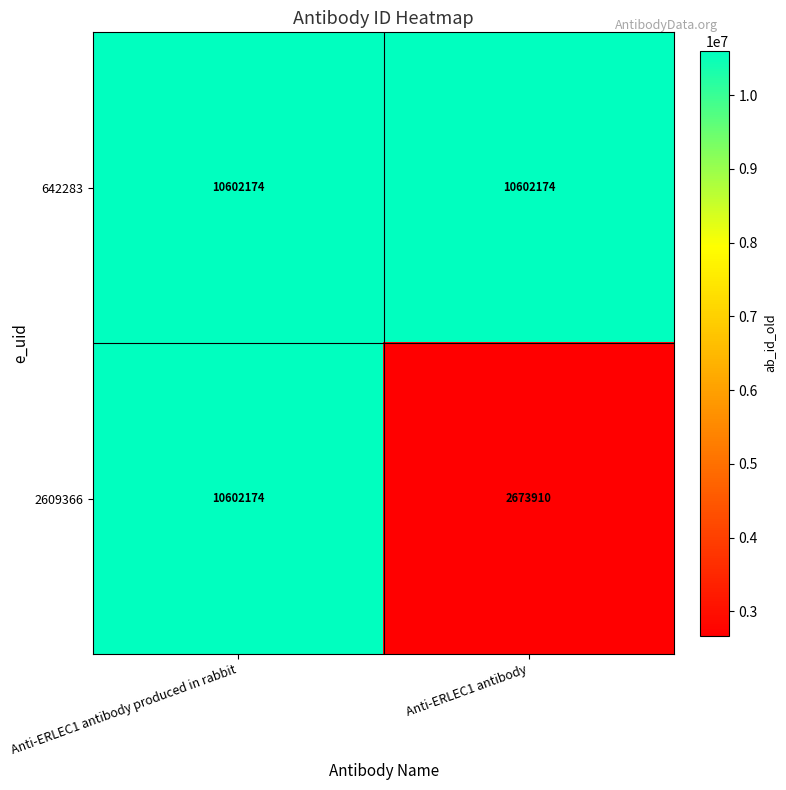

What is the approximate value of 2609366 at Anti-ERLEC1 antibody produced in rabbit?

10602174